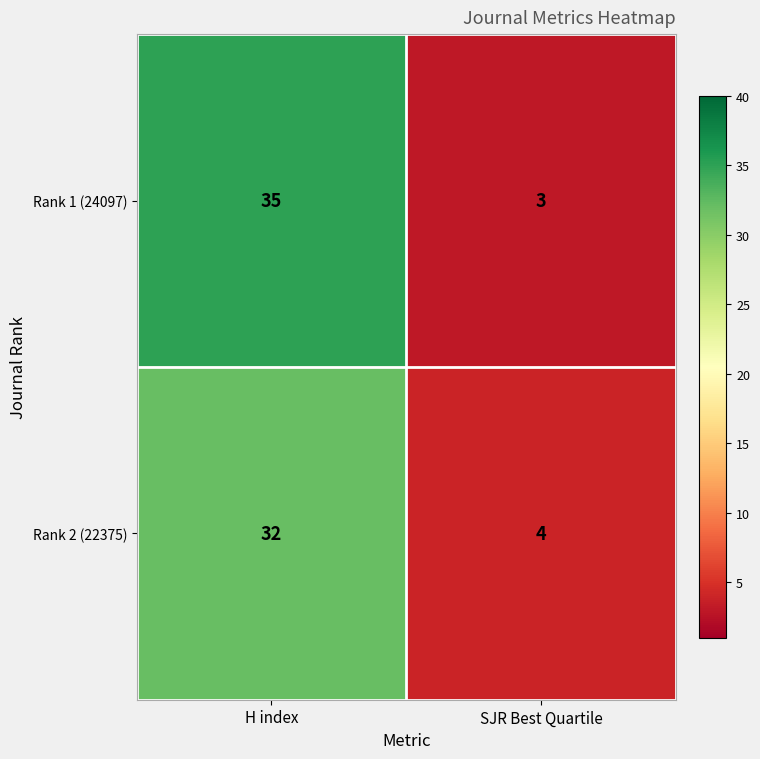

How many data points in Rank 1 (24097) are less than 35?

1